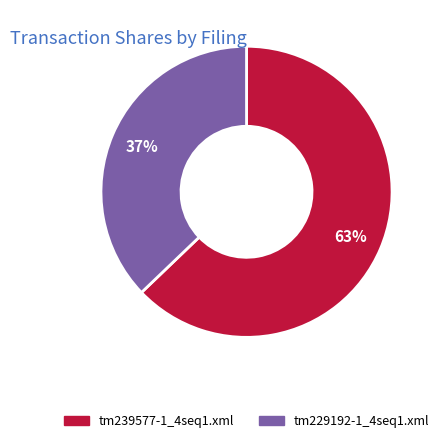

The tm229192-1_4seq1.xml slice represents 46% of the pie. True or false?

False